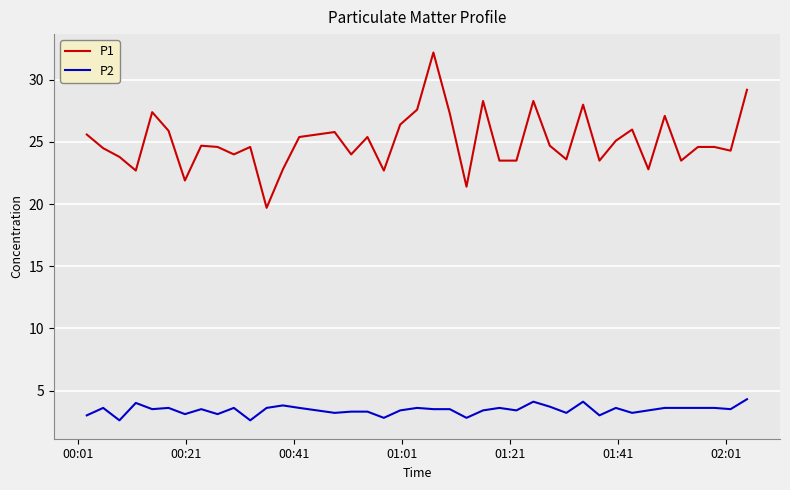

Is this an area chart (filled region under the line)?

No